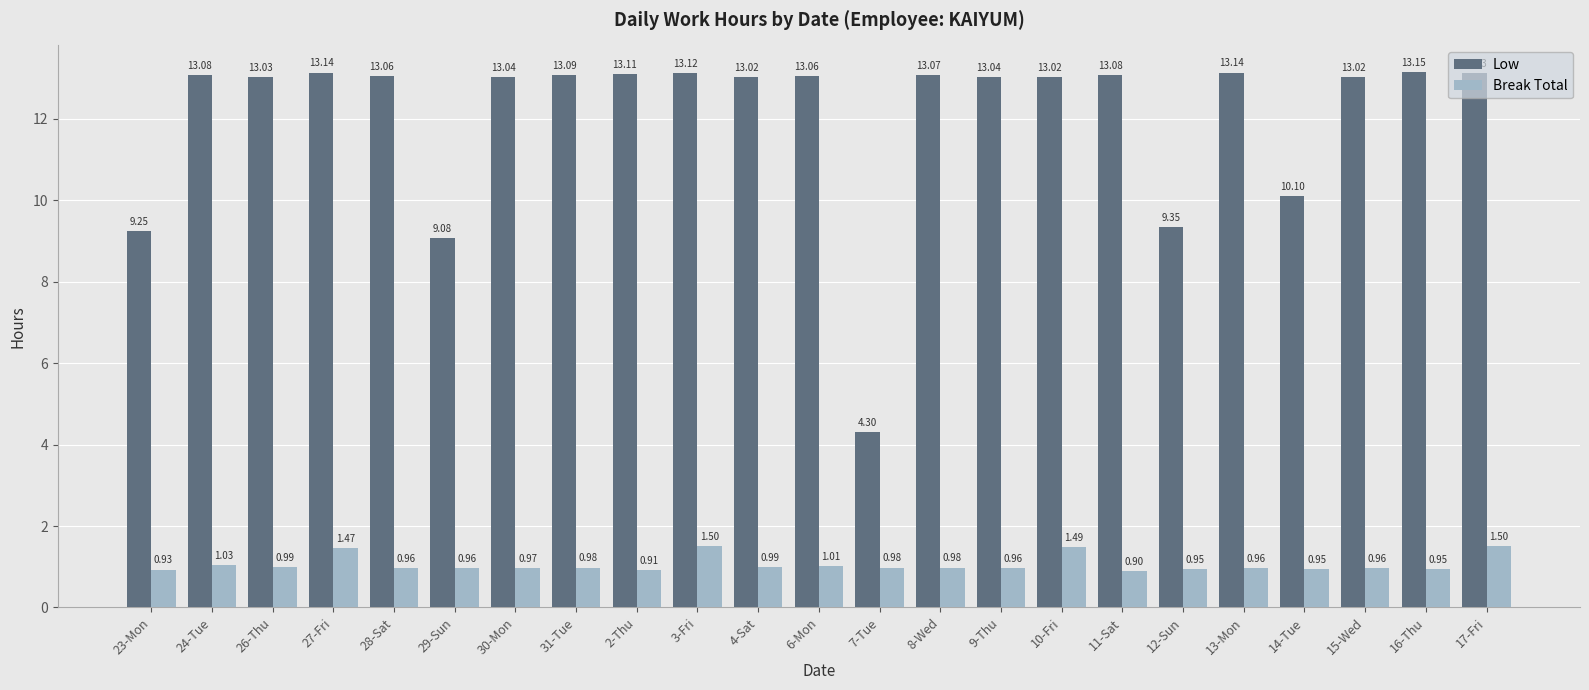

How many series are shown in this chart?

2